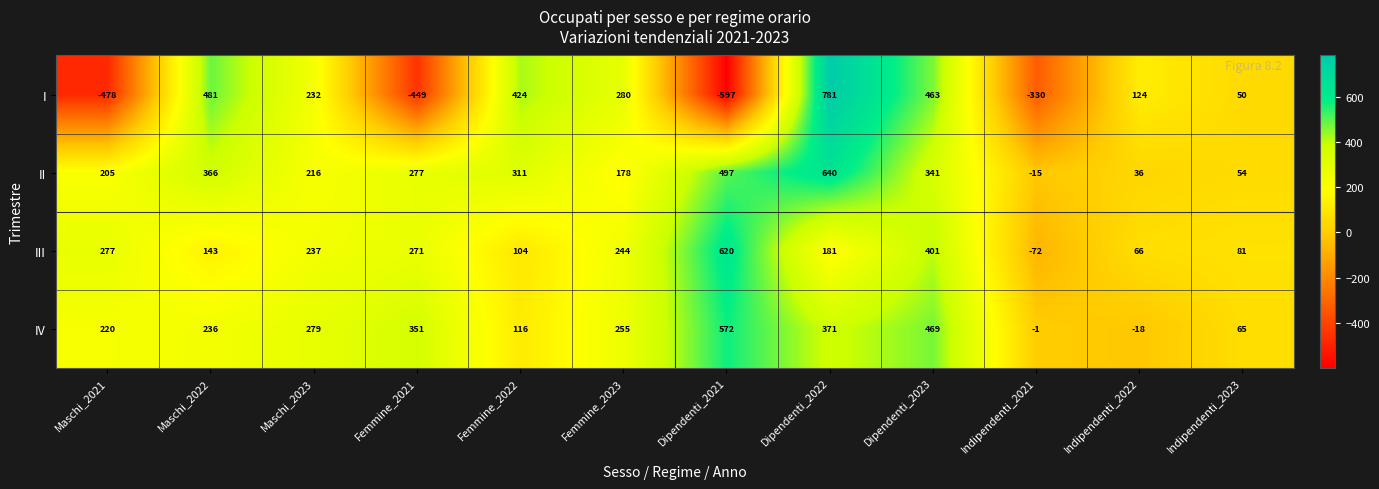

The III series shows 104 at Femmine_2022. True or false?

True